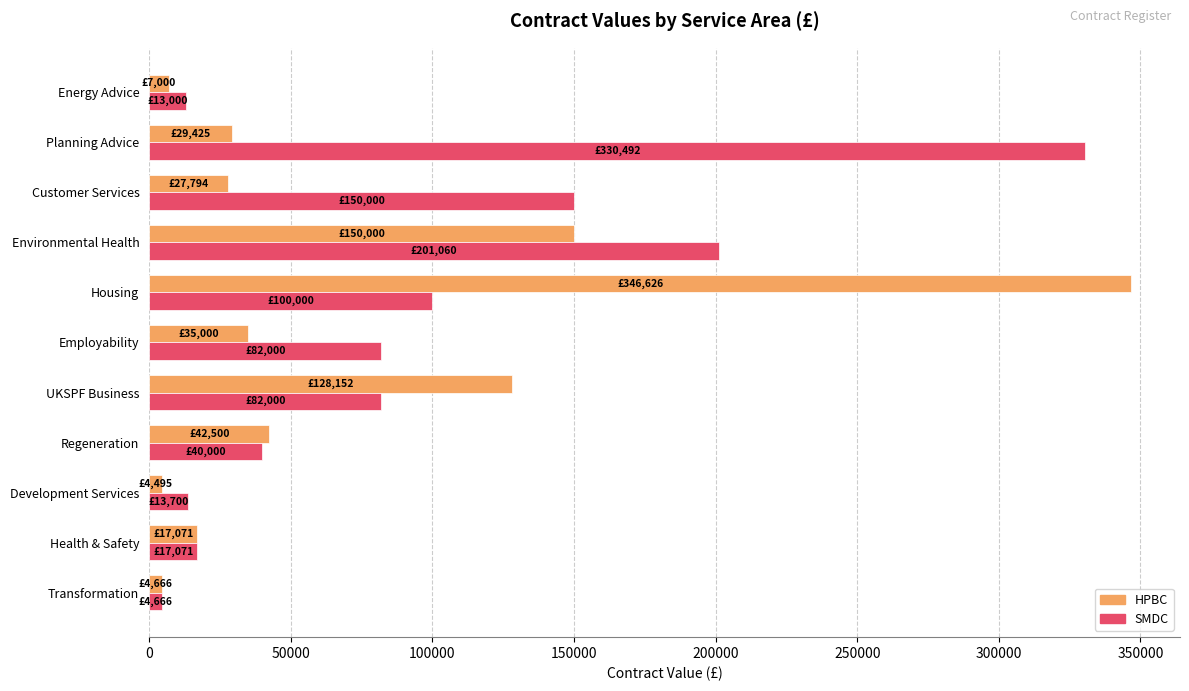

How many data points in HPBC are less than 29425?

5